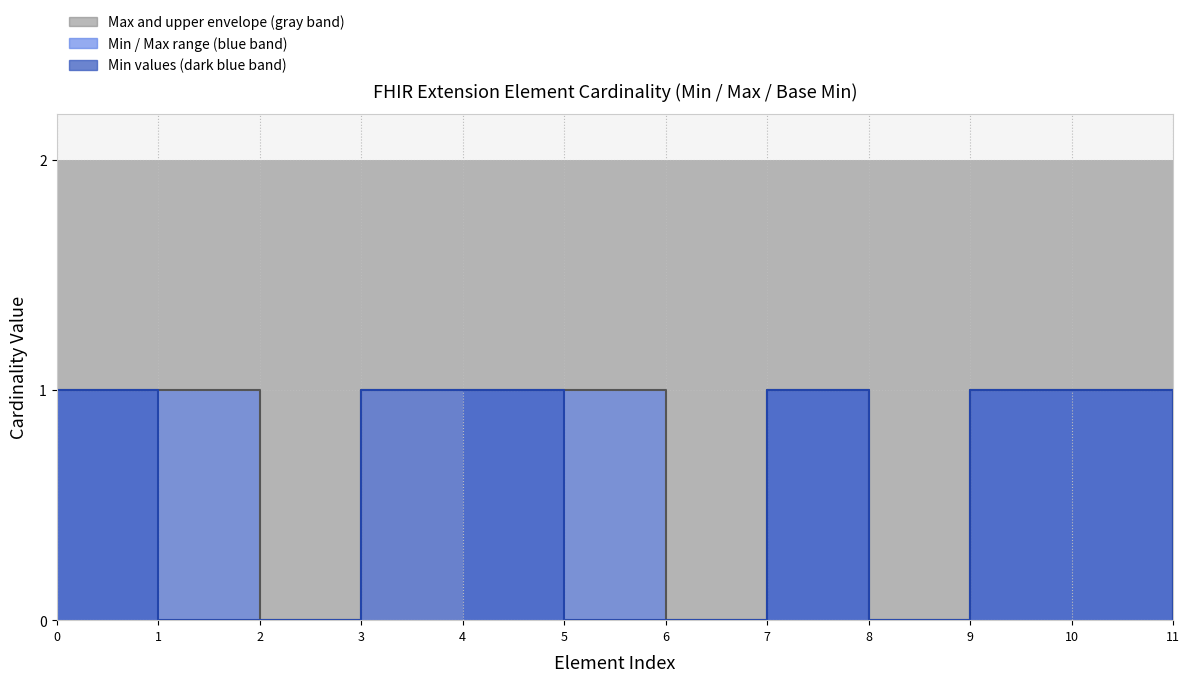

The value of Max at 0 is 1. True or false?

False